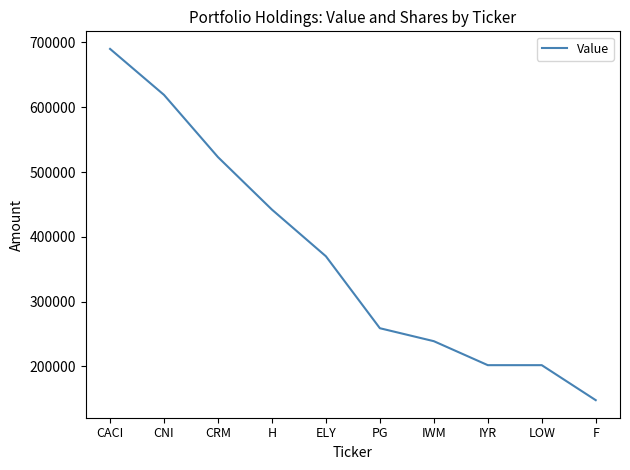

What is the difference between the maximum and minimum values?

542000